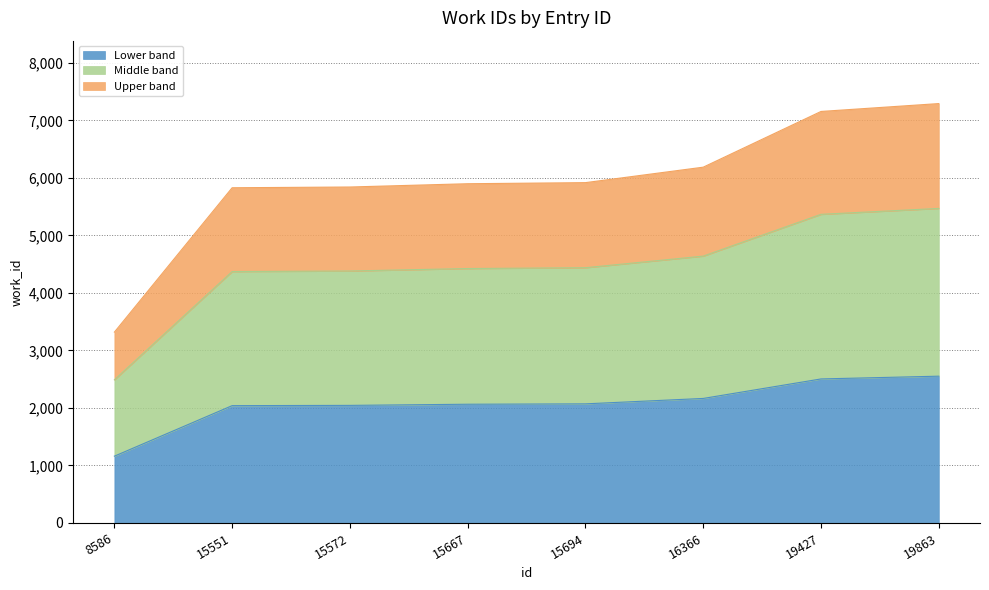

What is the sum of all values?

16607.5